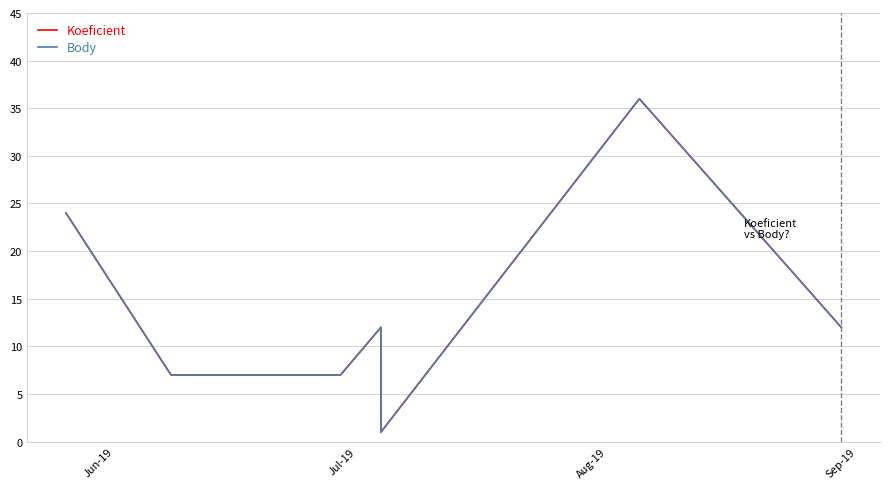

What are all the series names shown in the legend?

Koeficient, Body